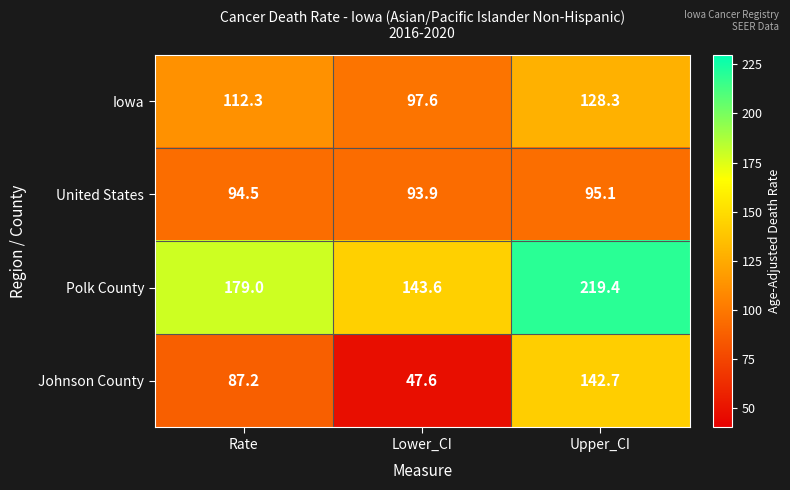

Reading right to left, extract all data points from this chart.

Iowa: 128.3	97.6	112.3
United States: 95.1	93.9	94.5
Polk County: 219.4	143.6	179.0
Johnson County: 142.7	47.6	87.2